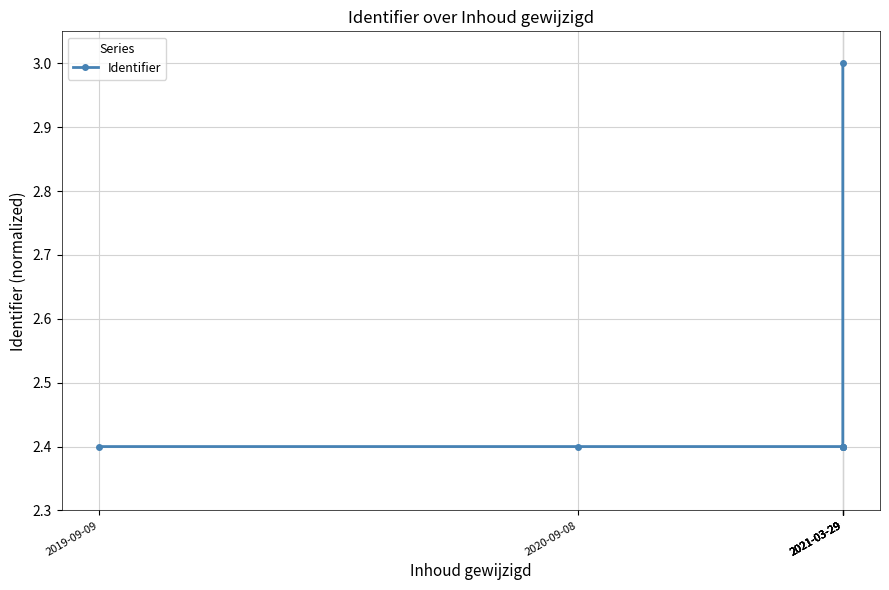

Reading right to left, list all the values displayed in this chart.

2021-03-29=3.0	2021-03-29=2.4	2021-03-29=2.4	2021-03-29=2.4	2021-03-29=2.4	2020-09-08=2.4	2019-09-09=2.4